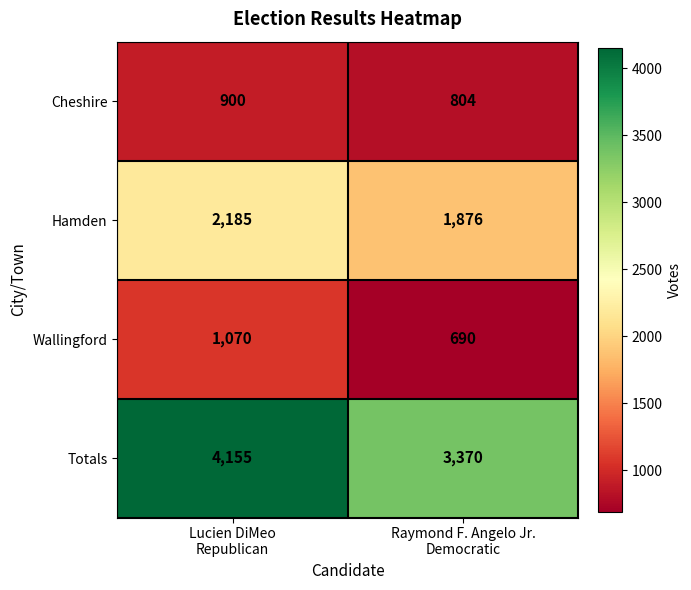

Which series has the widest spread of values?

Totals